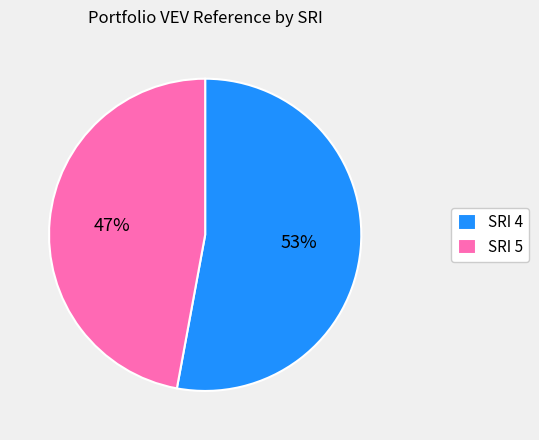

Count the number of slices in the pie.

2